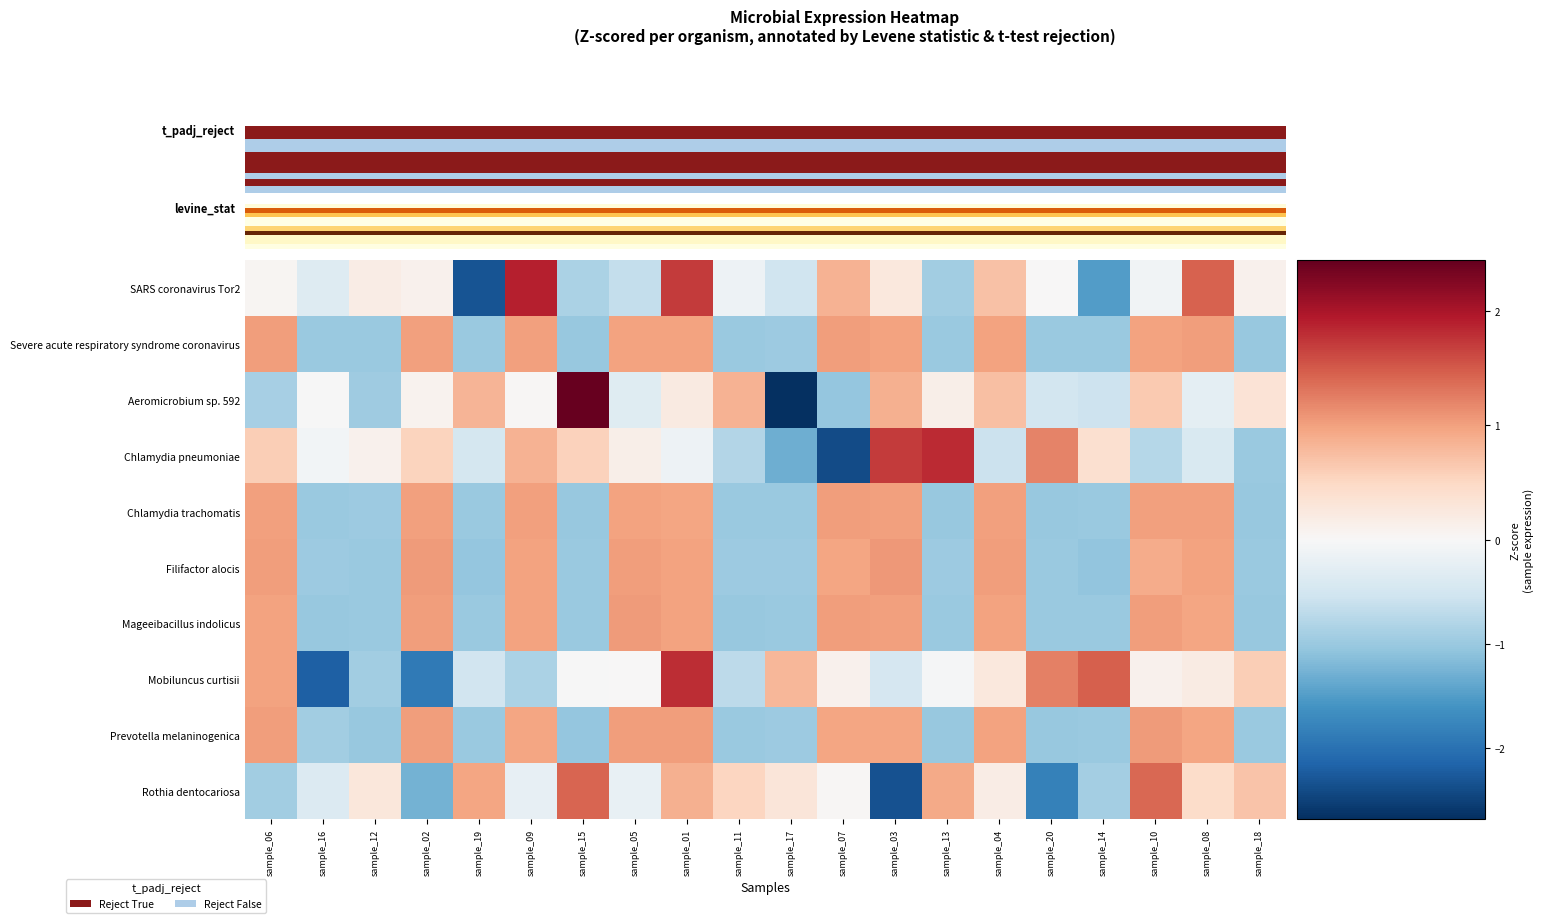

At how many categories does at least one series exceed 0?

19